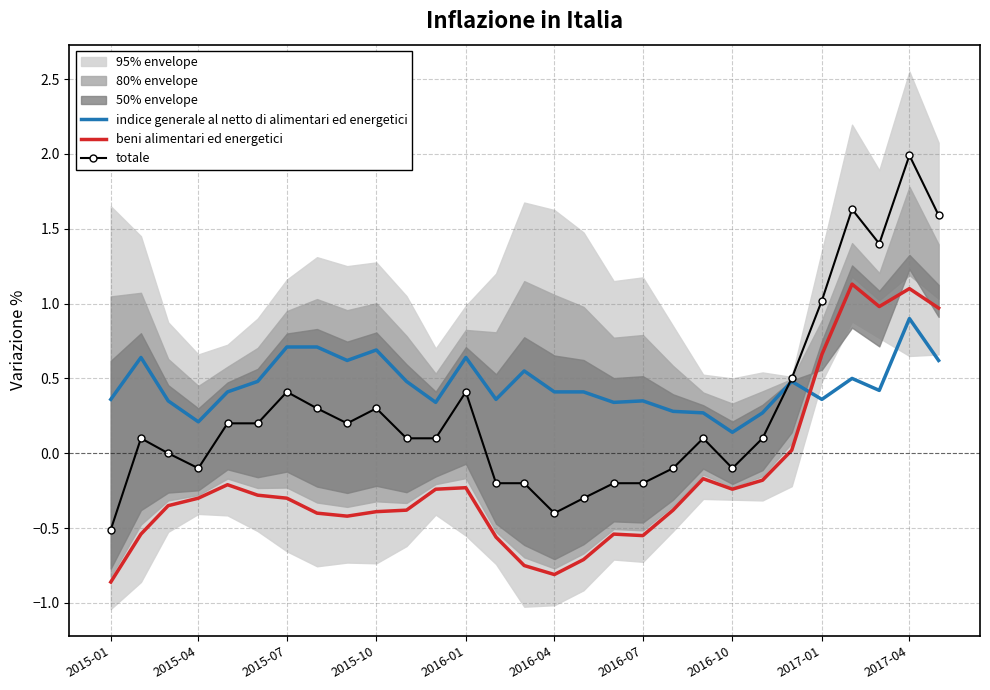

Which category has the lowest value in the indice generale al netto di alimentari ed energetici series?

2016-10